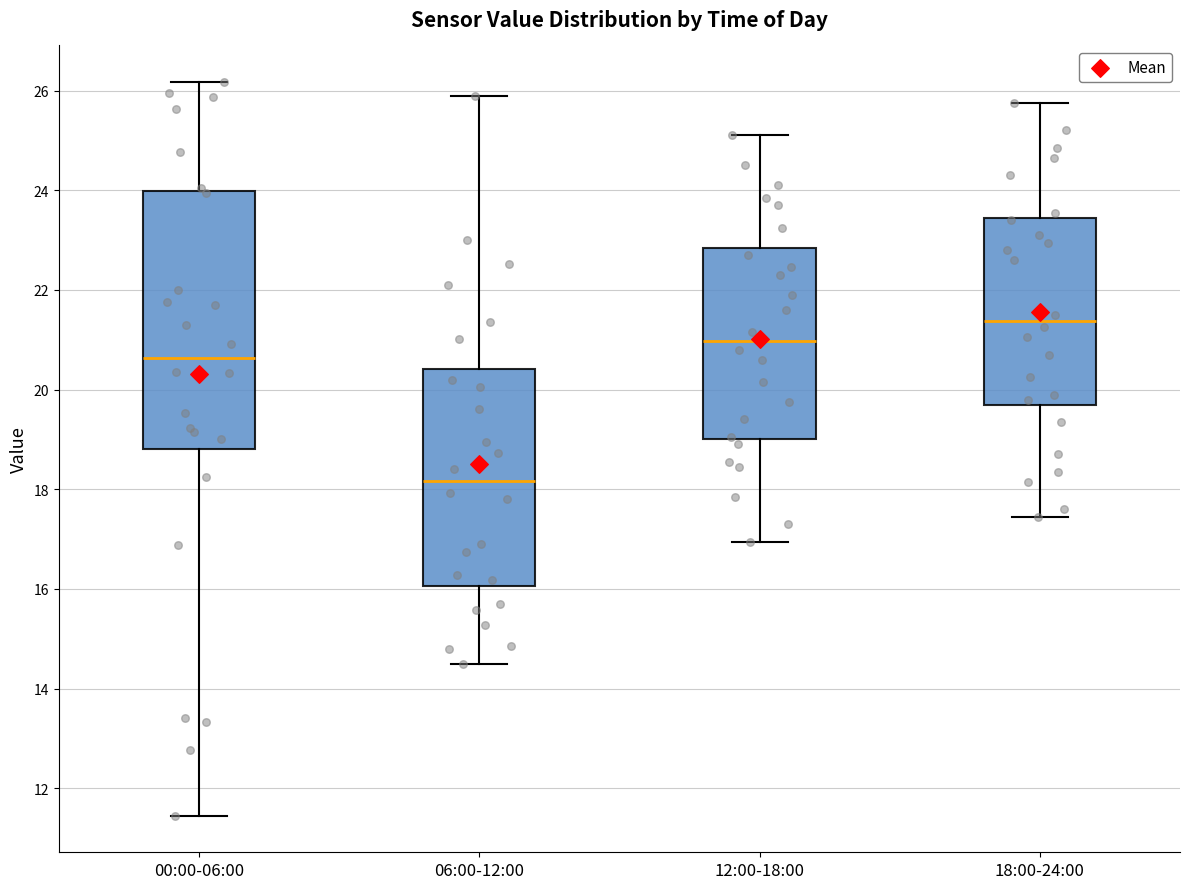

Reading left to right, read every box against the y-axis: the position of its median line, the range the box covers, and the ends of its whiskers. The values are not printed on the chart, so give them approximately, as read against the axis.

00:00-06:00: median 20.6, box 18.8 to 24.0, whiskers 11.4 to 26.2
06:00-12:00: median 18.2, box 16.0 to 20.4, whiskers 14.6 to 26.0
12:00-18:00: median 21.0, box 19.0 to 22.8, whiskers 17.0 to 25.2
18:00-24:00: median 21.4, box 19.6 to 23.4, whiskers 17.4 to 25.8